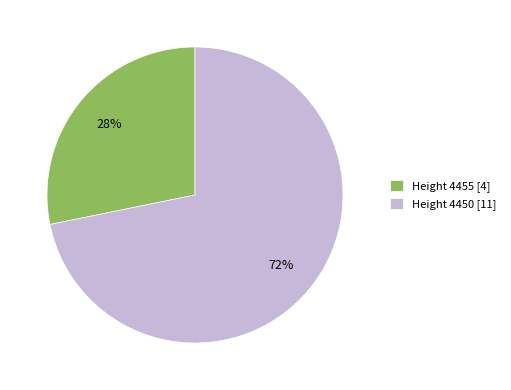

Does any single category account for the majority?

Yes